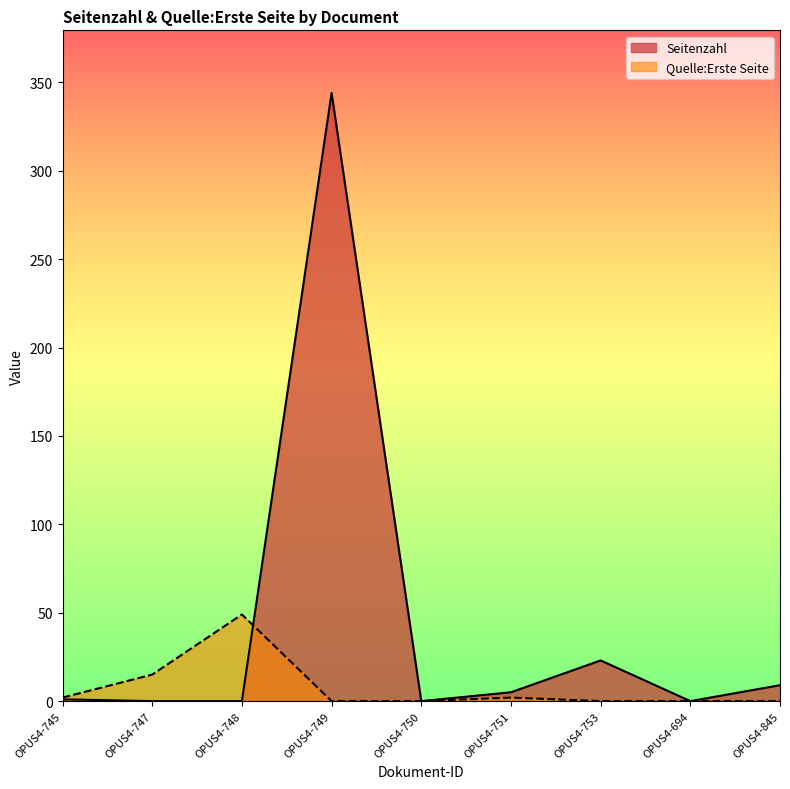

The value of Seitenzahl at OPUS4-845 is 12. True or false?

False